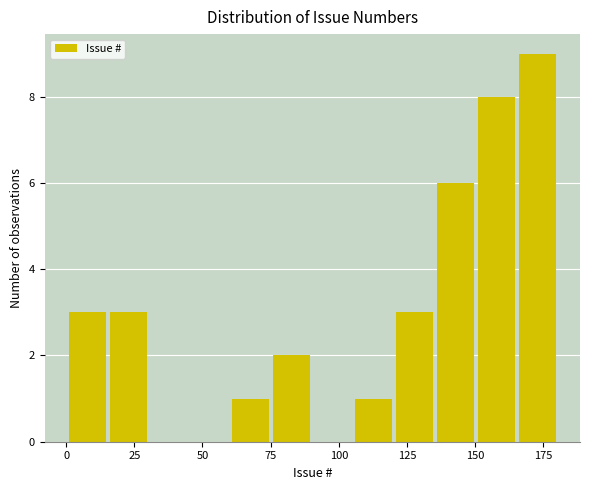

Read against the x-axis, roughly where is the centre of the tallest bar?

175